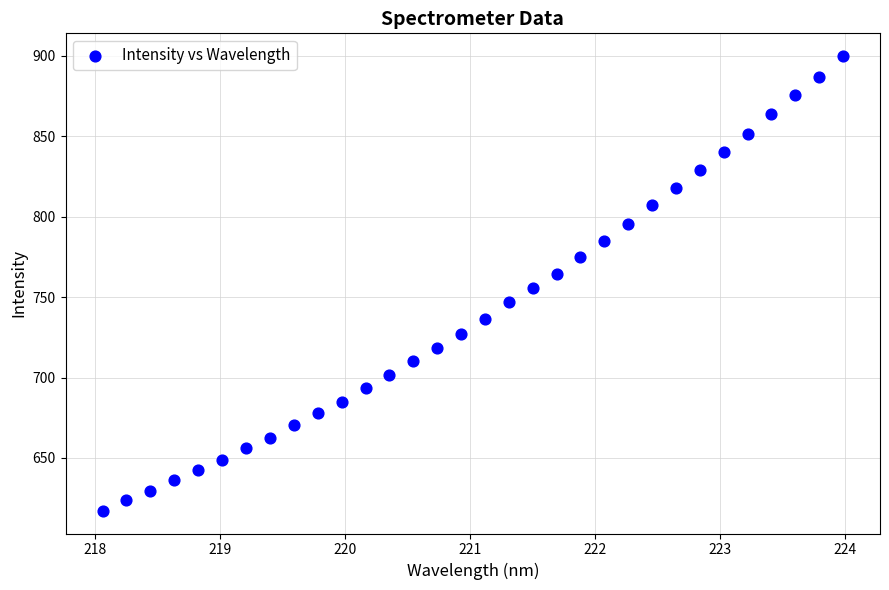

What is the range of X values (max minus min)?

5.9